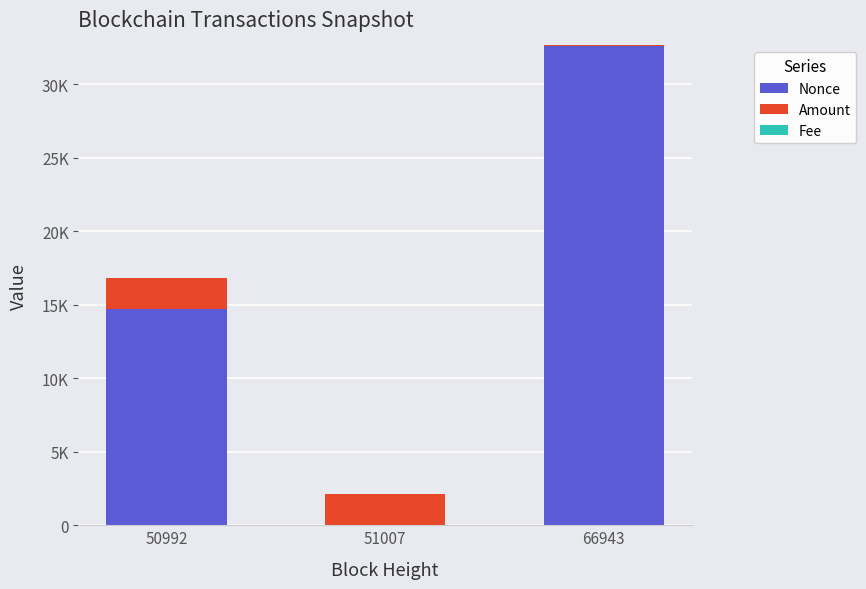

At which category is the sum across all series the highest?

66943